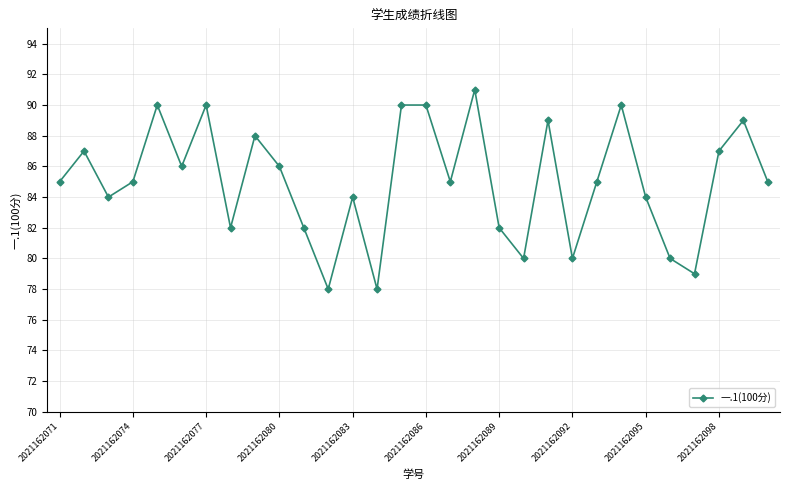

What is the value of the 3rd point from the left?

84